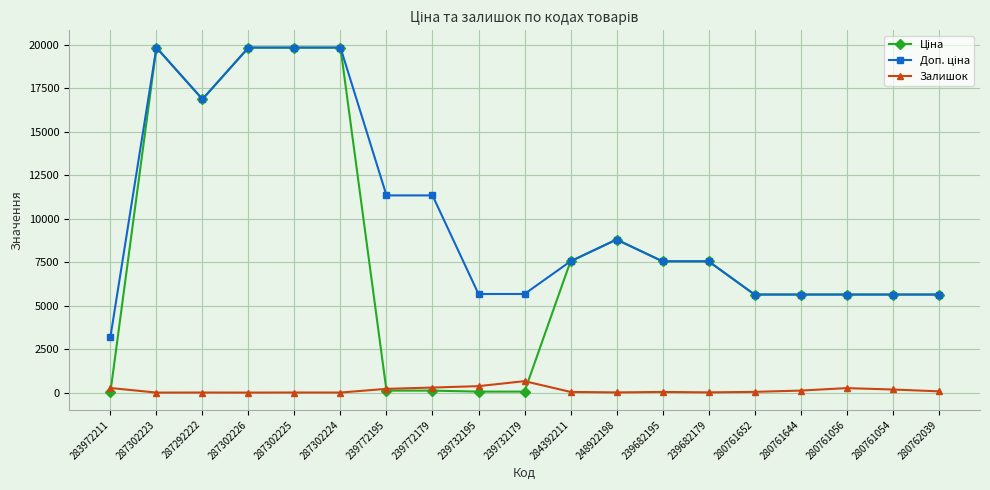

True or false: Залишок has a value of 1.0 at 287302223.

True